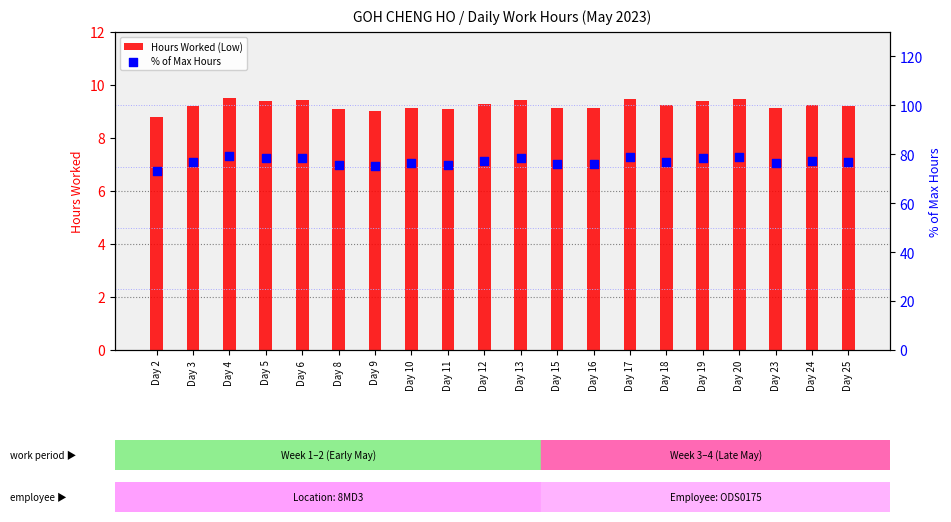

Which series reaches the minimum Y coordinate?

Hours Worked (Low)